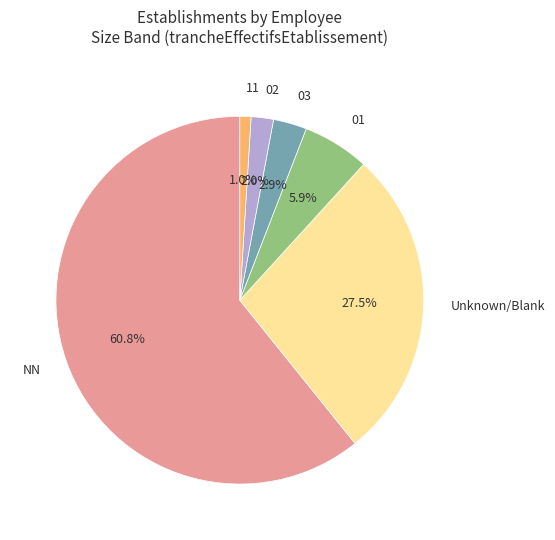

What percentage is NOT represented by 03?

97.1%